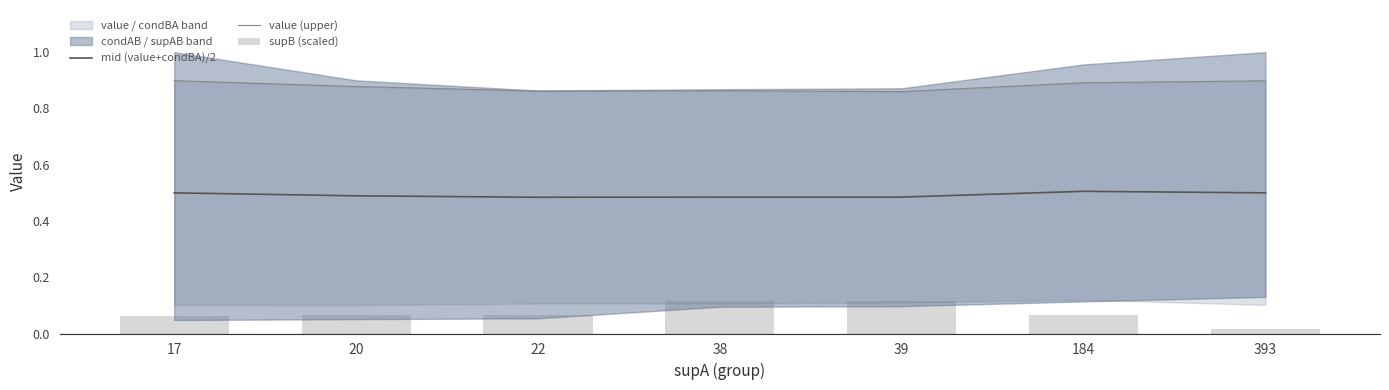

Is it true that supB (scaled) equals 0.0 at 17?

False